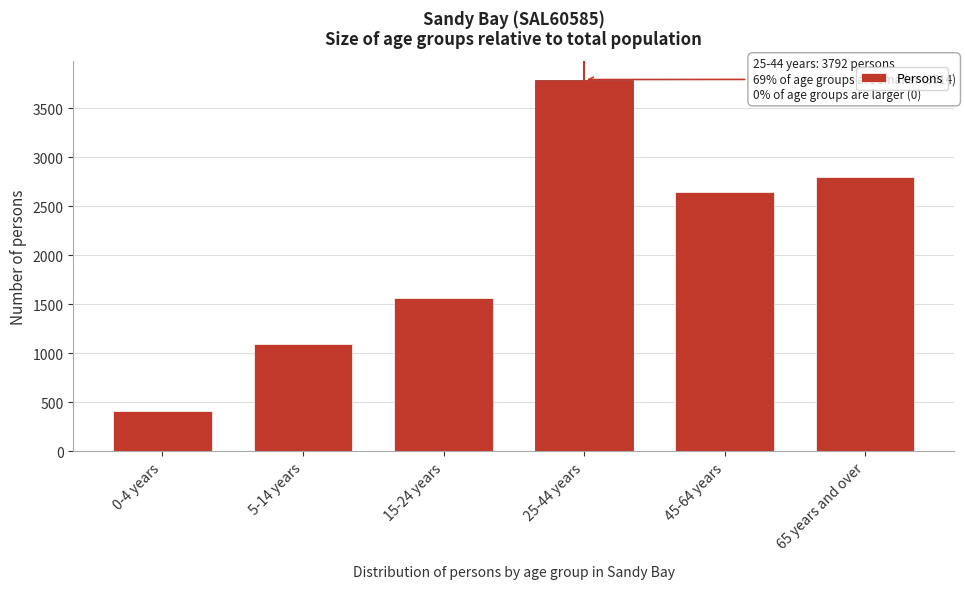

Reading left to right, extract all data points from this chart.

413	1098	1564	3792	2644	2795